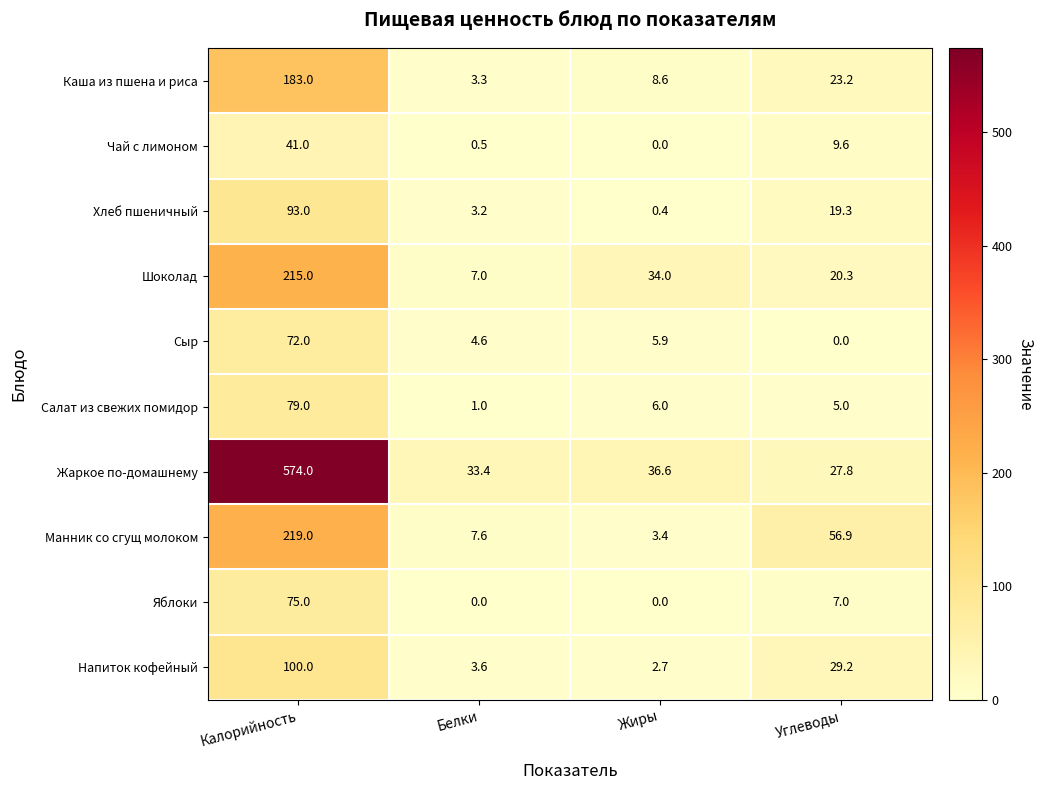

What is the total value across all series at Калорийность?

1651.0